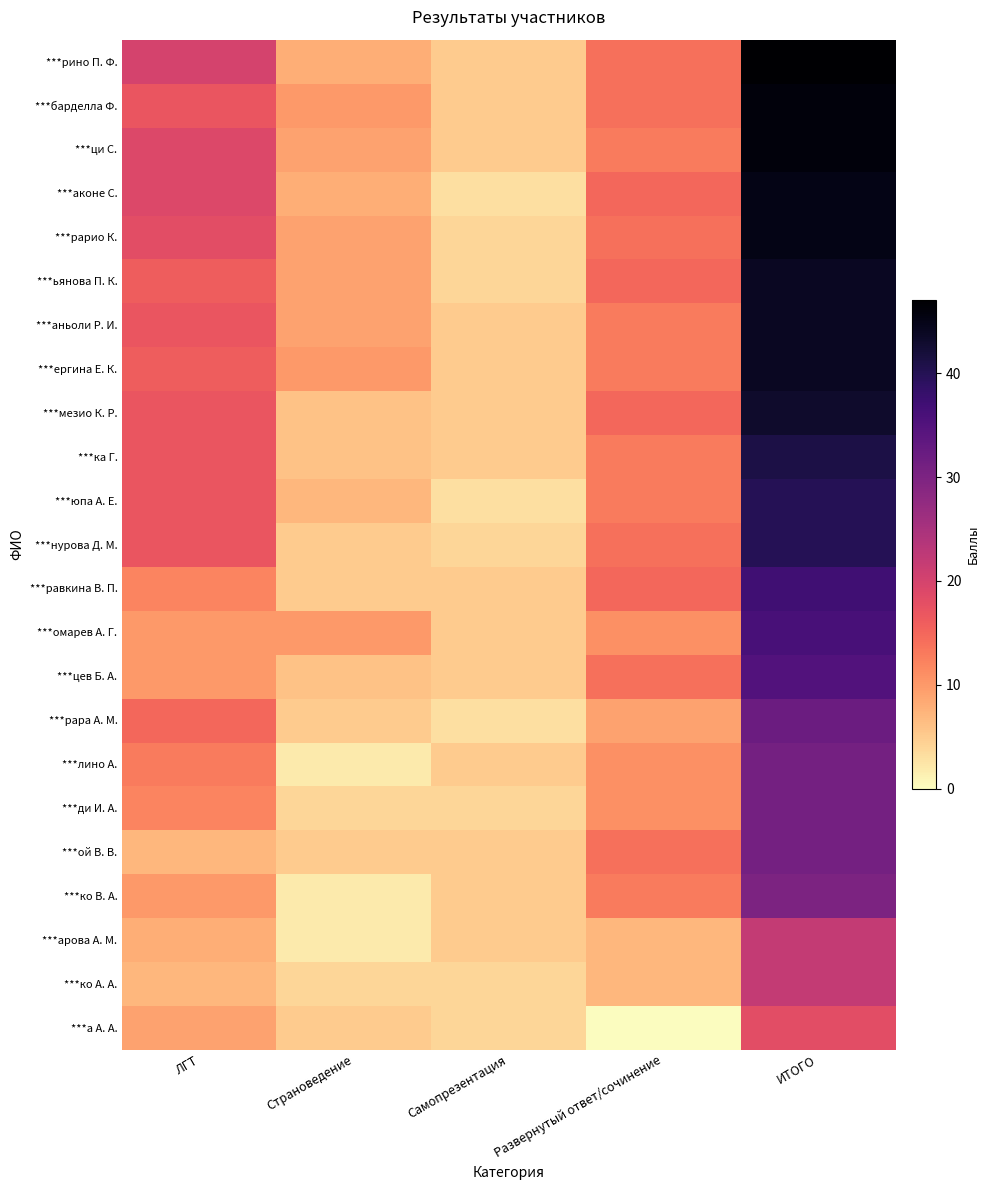

How many series are shown in this chart?

23